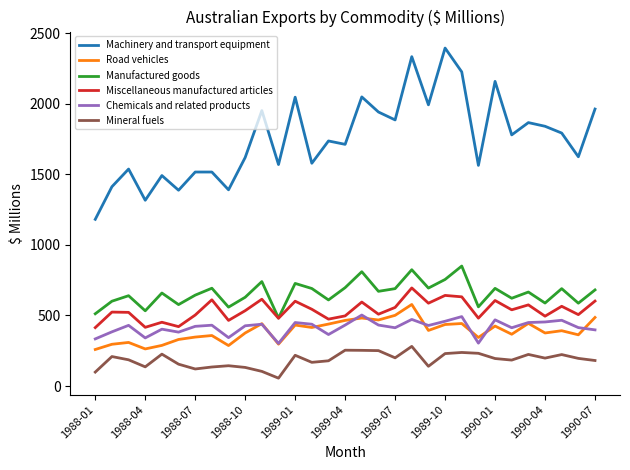

What is the highest value of the Manufactured goods series?

850